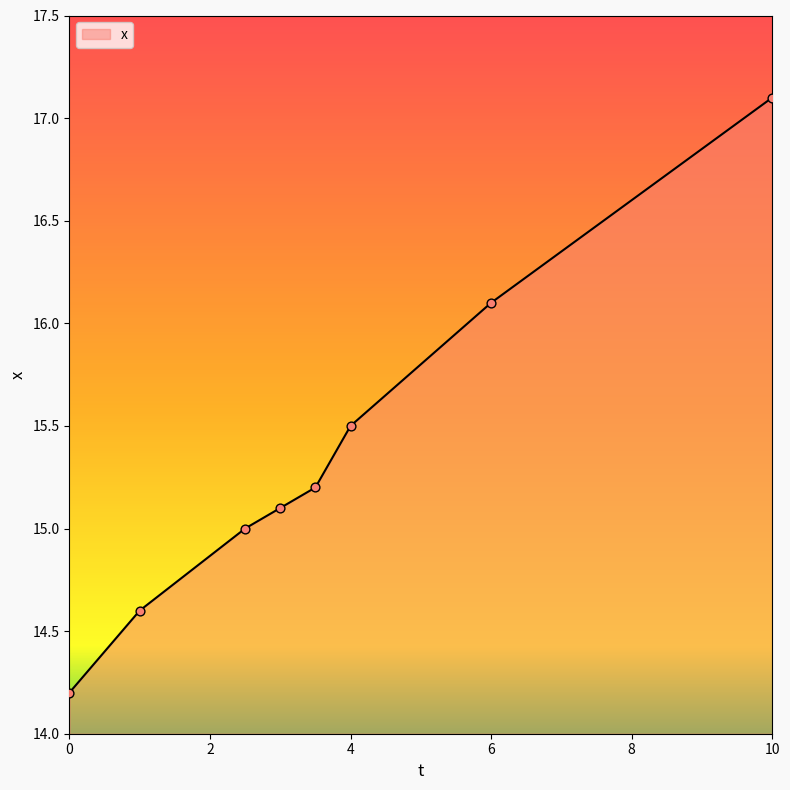

What is the minimum value shown in the chart?

14.2